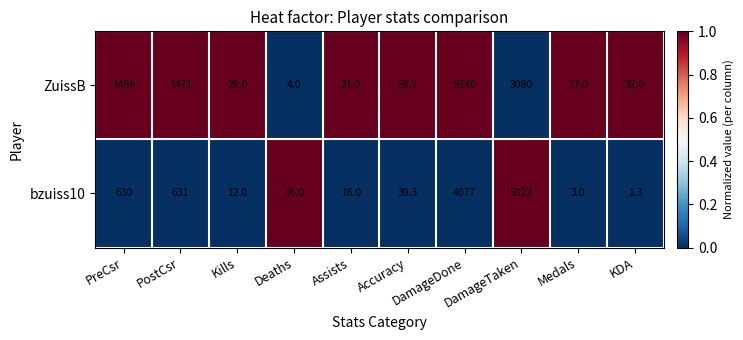

What is the spread (max minus min) of values at Kills?

17.0